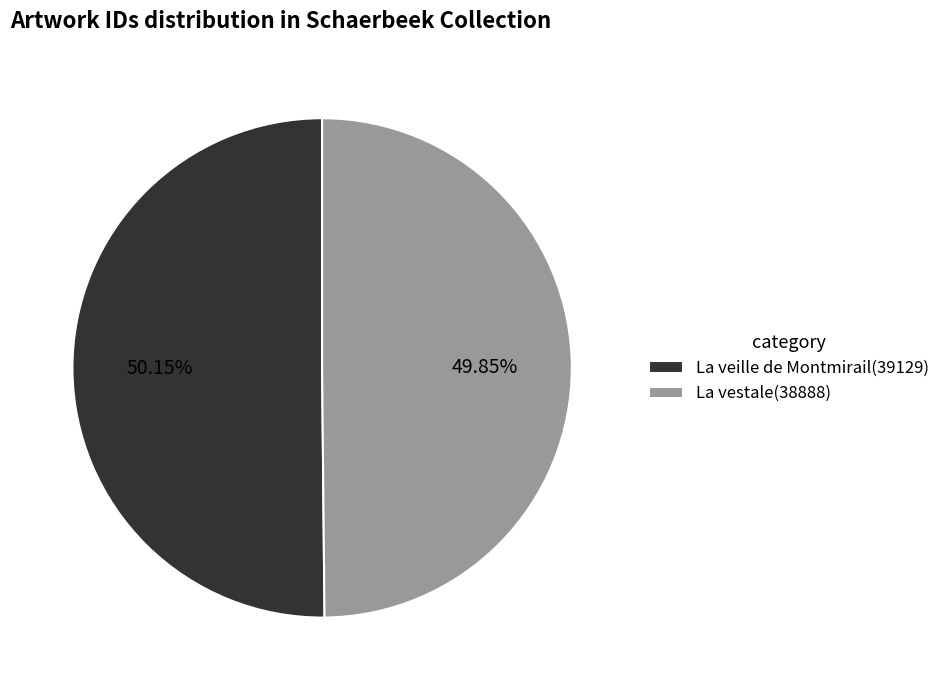

Approximately how many times larger is the value at La veille de Montmirail(39129) compared to La vestale(38888)?

1.0